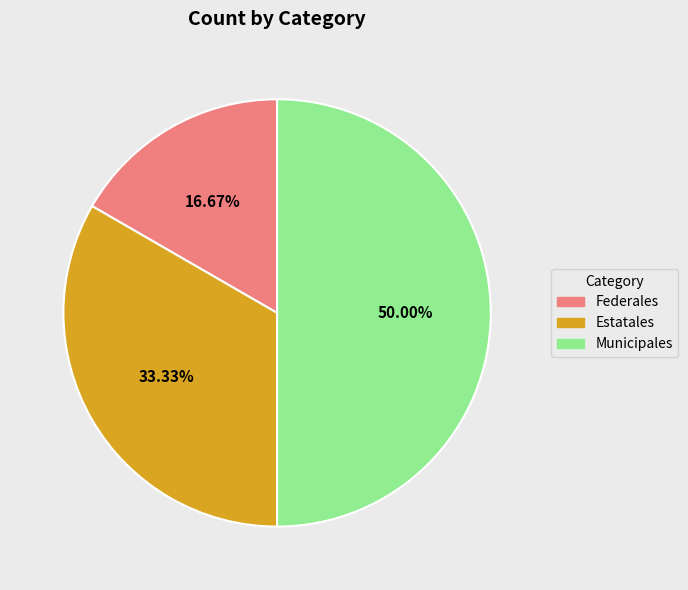

Which has a higher value, Federales or Estatales?

Estatales